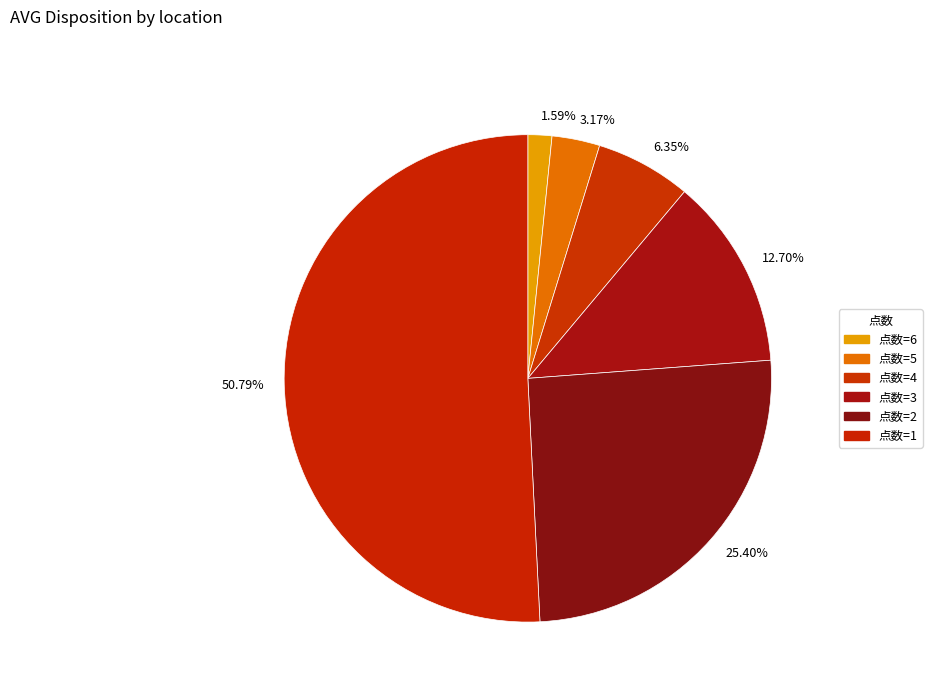

Is 50.79% the majority of the pie?

Yes